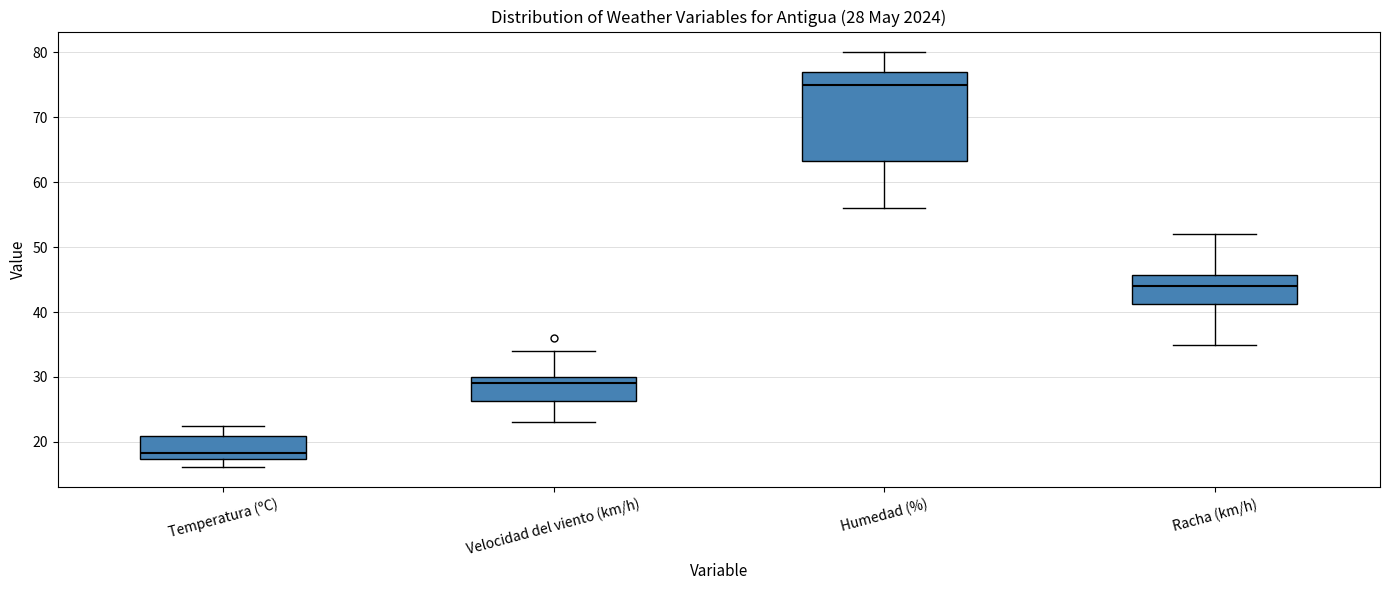

Comparing the boxes themselves (not the whiskers), which one is the tallest?

Humedad (%)